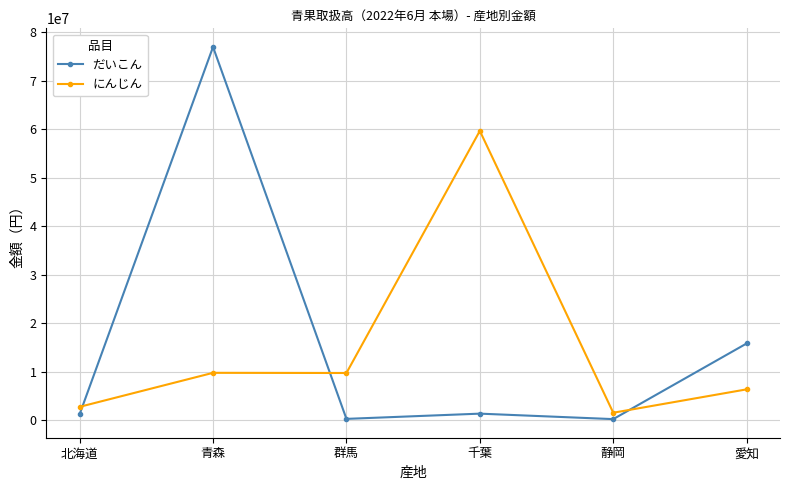

How many times do にんじん and だいこん cross each other?

3